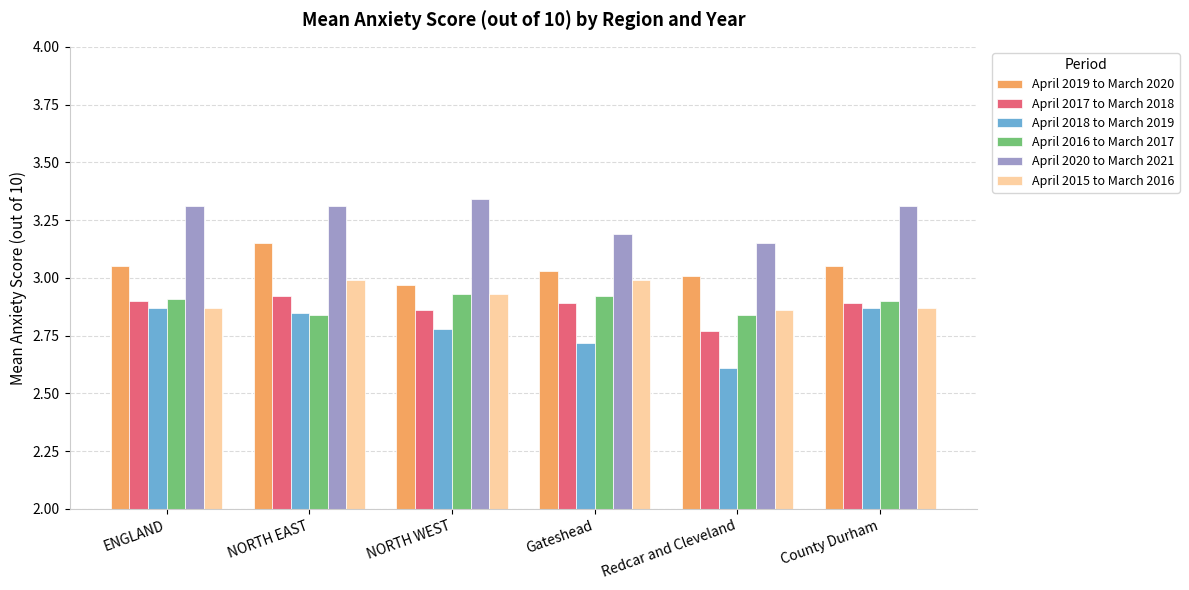

Is the value of April 2017 to March 2018 at NORTH EAST greater than the value of April 2020 to March 2021 at NORTH EAST?

No